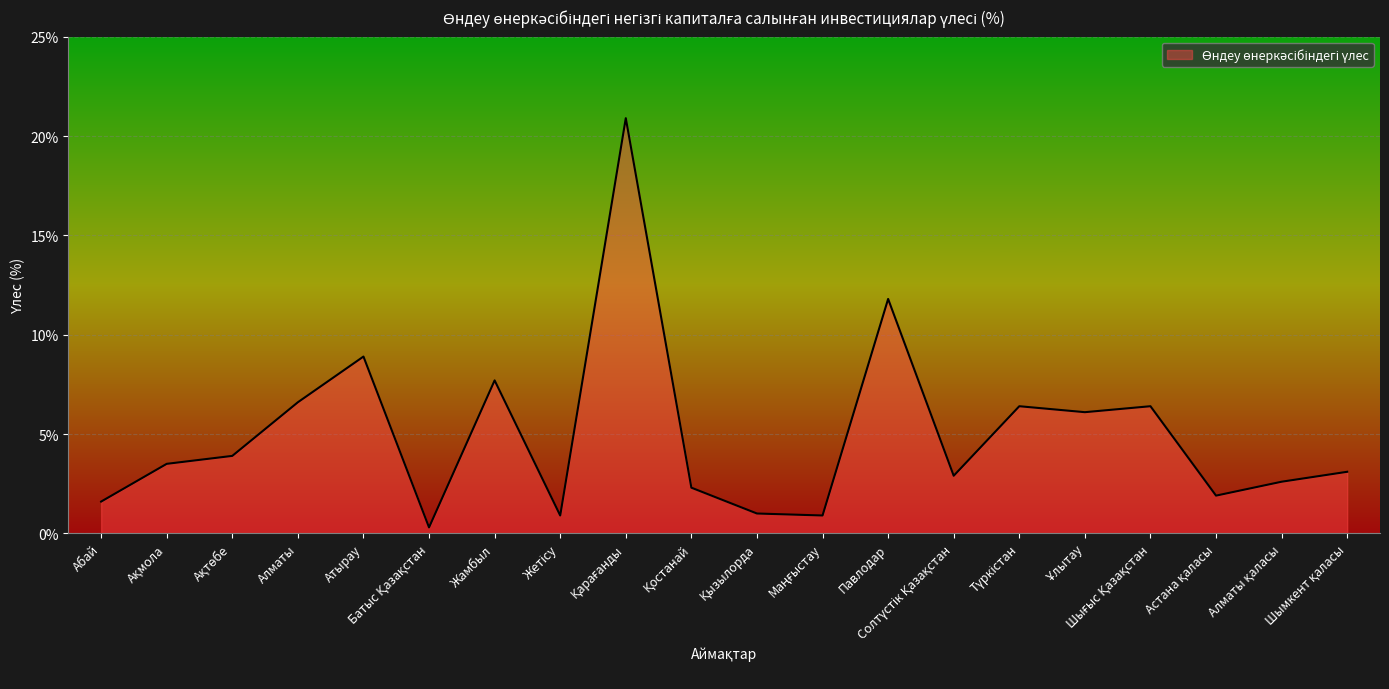

Where is the data nearest to the value 10?

Атырау